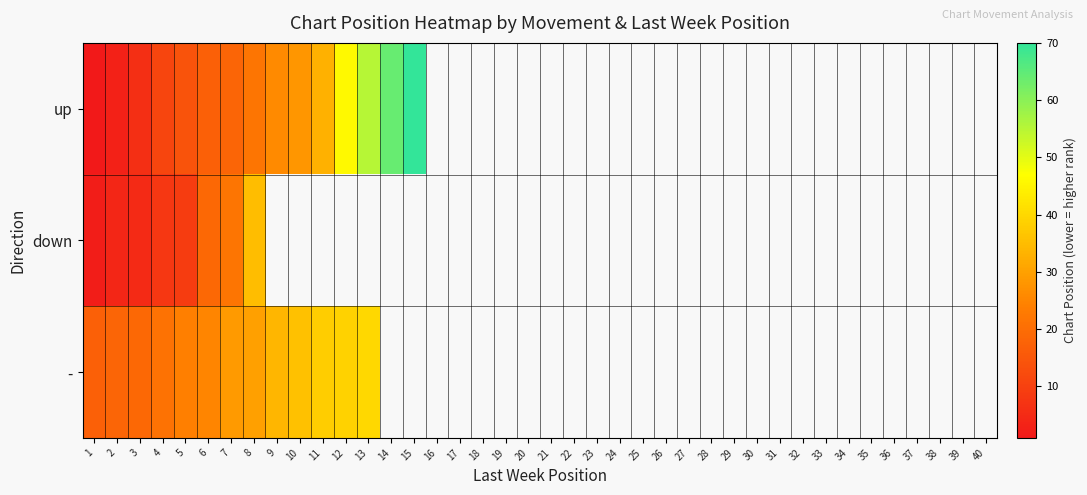

What is the difference between the maximum and minimum values in the - series?

23.0